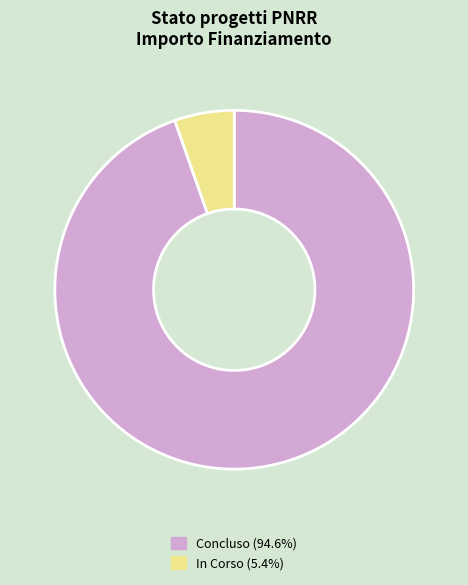

Rank the categories by value from highest to lowest.

Concluso, In Corso